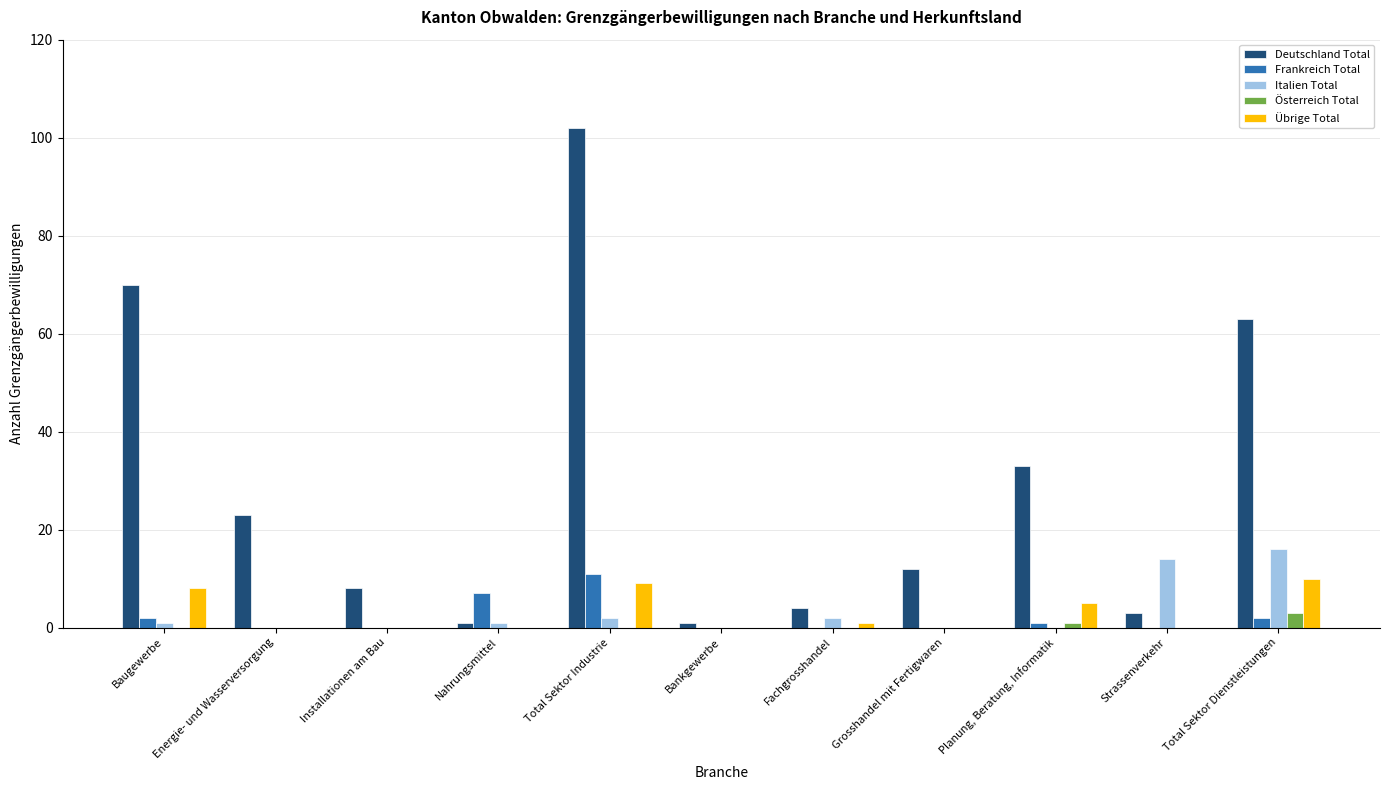

What is the average value of the Italien Total series?

3